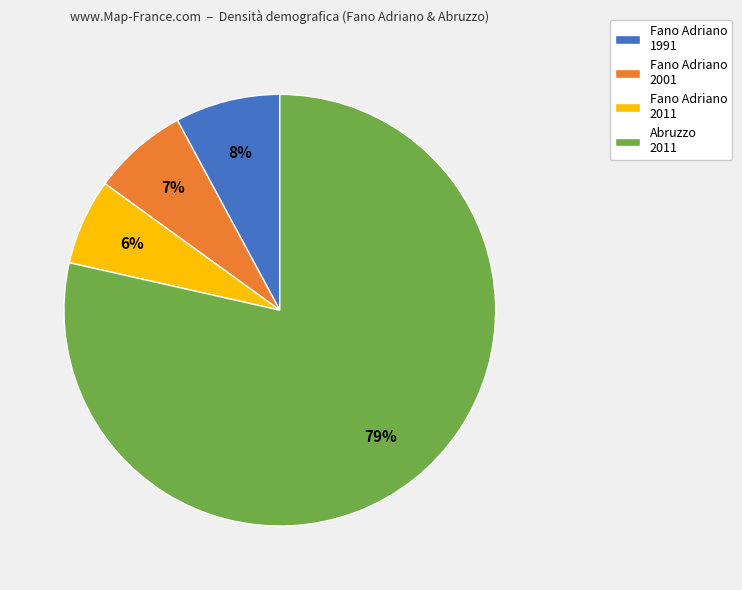

Which has a higher value, Fano Adriano 2001 or Fano Adriano 1991?

Fano Adriano 1991